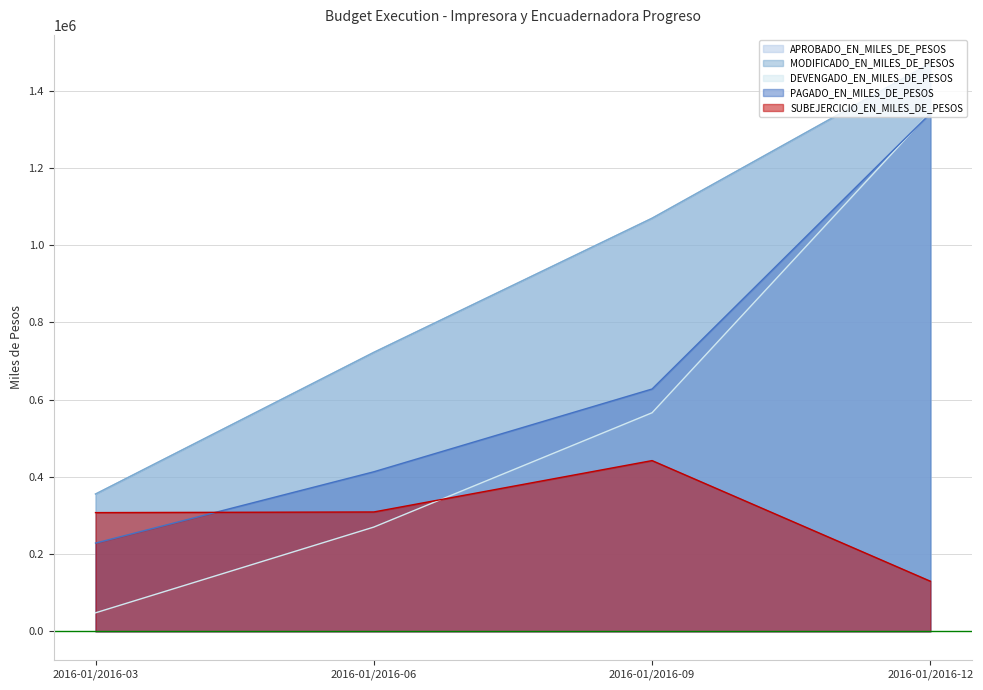

True or false: MODIFICADO_EN_MILES_DE_PESOS and DEVENGADO_EN_MILES_DE_PESOS intersect in this chart.

False